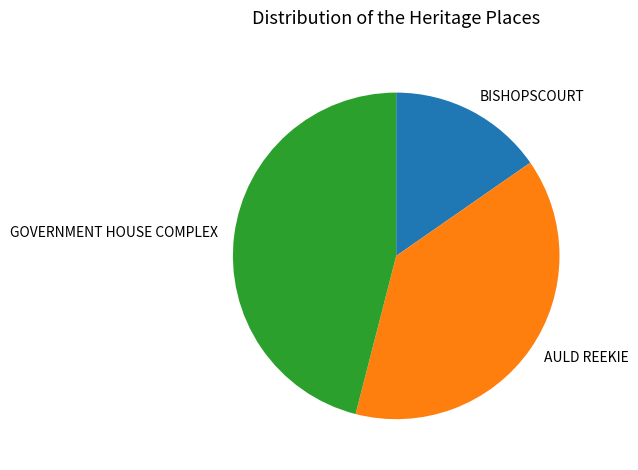

Approximately how many times larger is the value at BISHOPSCOURT compared to AULD REEKIE?

0.4